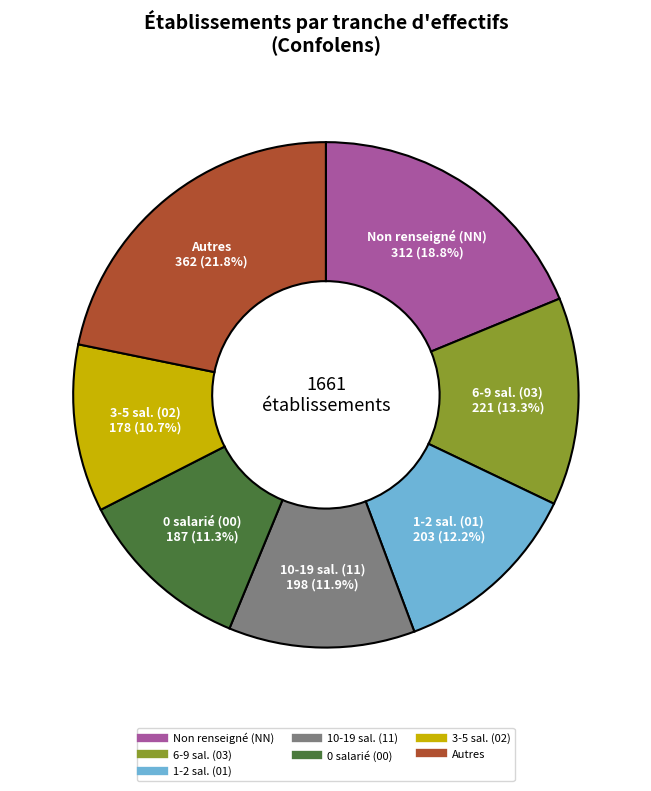

Is there a majority slice in this chart?

No